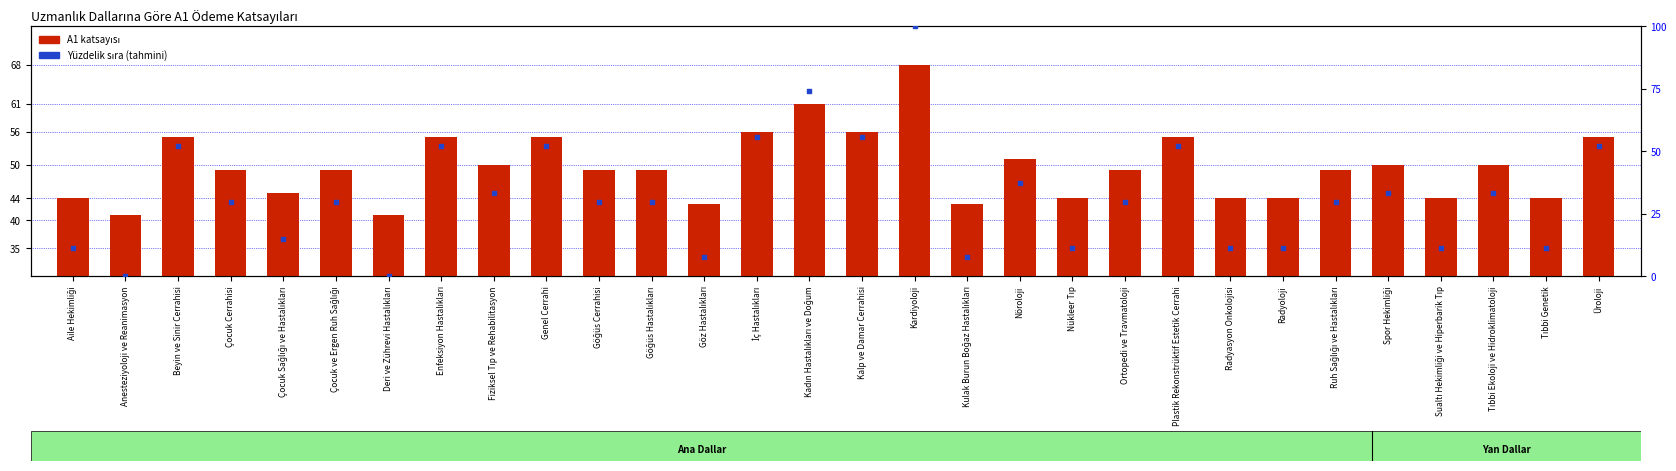

At how many categories does at least one series exceed 87?

1